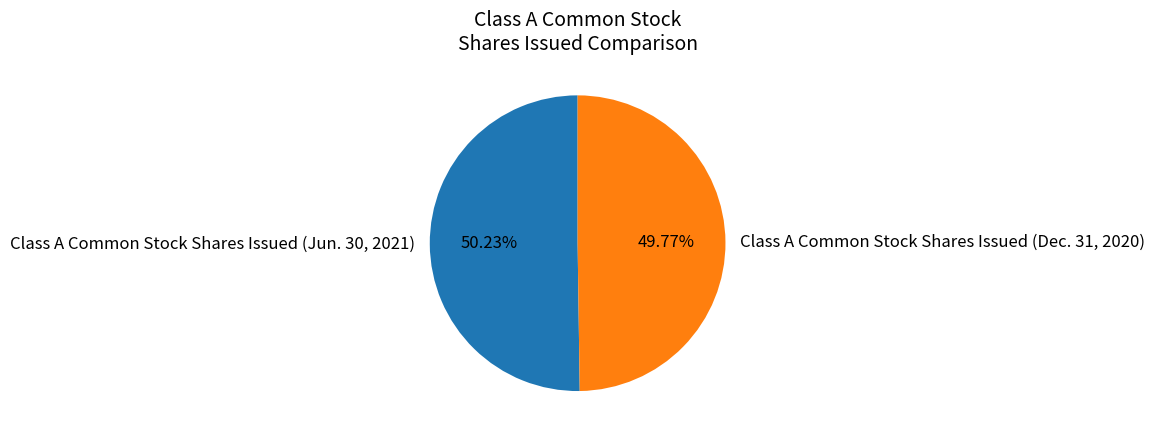

True or false: Class A Common Stock Shares Issued (Dec. 31, 2020) accounts for 50% of the total.

True